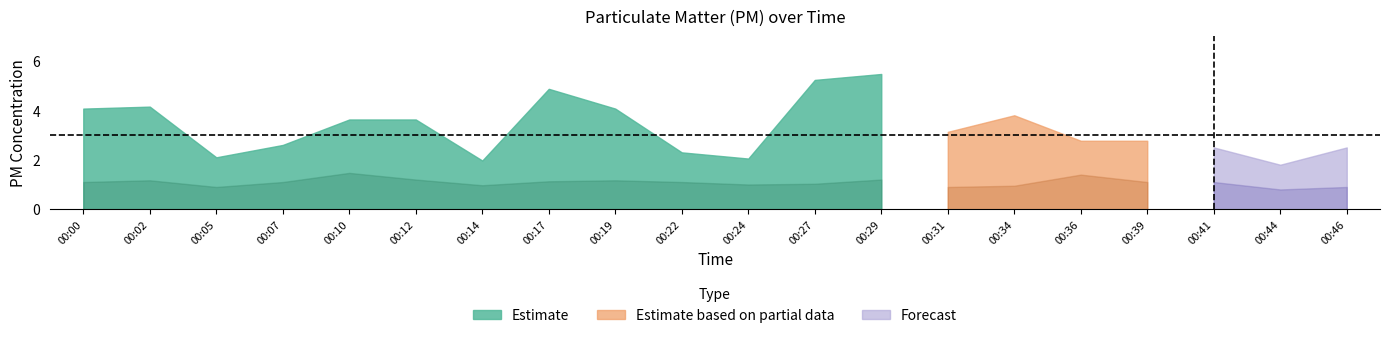

Reading right to left, what are all the values shown in this chart?

P1: 00:46=2.5	00:44=1.8	00:41=2.5	00:39=2.8	00:36=2.8	00:34=3.8	00:31=3.1	00:29=5.5	00:27=5.2	00:24=2.0	00:22=2.3	00:19=4.1	00:17=4.9	00:14=2.0	00:12=3.6	00:10=3.6	00:07=2.6	00:05=2.1	00:02=4.2	00:00=4.1
P2: 00:46=0.9	00:44=0.8	00:41=1.1	00:39=1.1	00:36=1.4	00:34=0.9	00:31=0.9	00:29=1.2	00:27=1.0	00:24=1.0	00:22=1.1	00:19=1.2	00:17=1.1	00:14=1.0	00:12=1.2	00:10=1.5	00:07=1.1	00:05=0.9	00:02=1.2	00:00=1.1